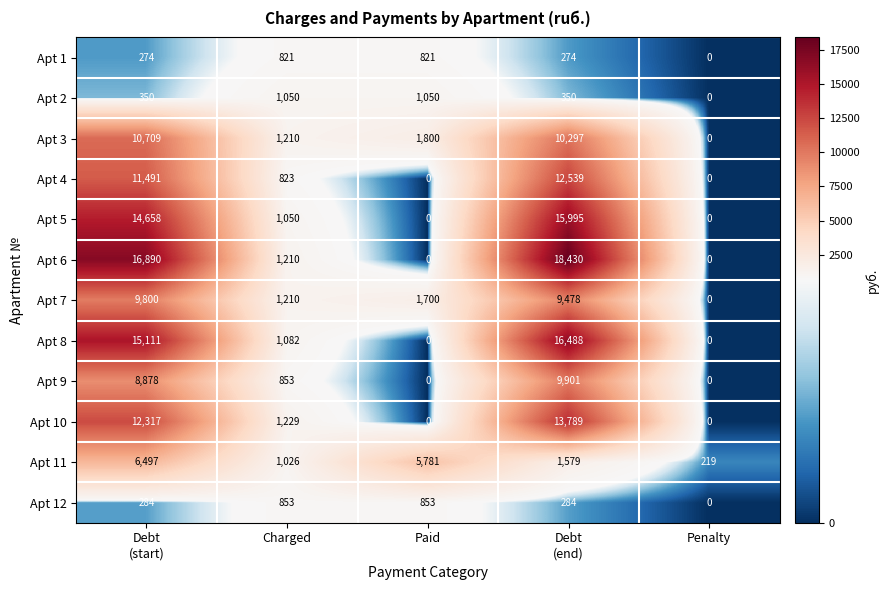

True or false: Apt 7 has a value of 3367 at Penalty.

False